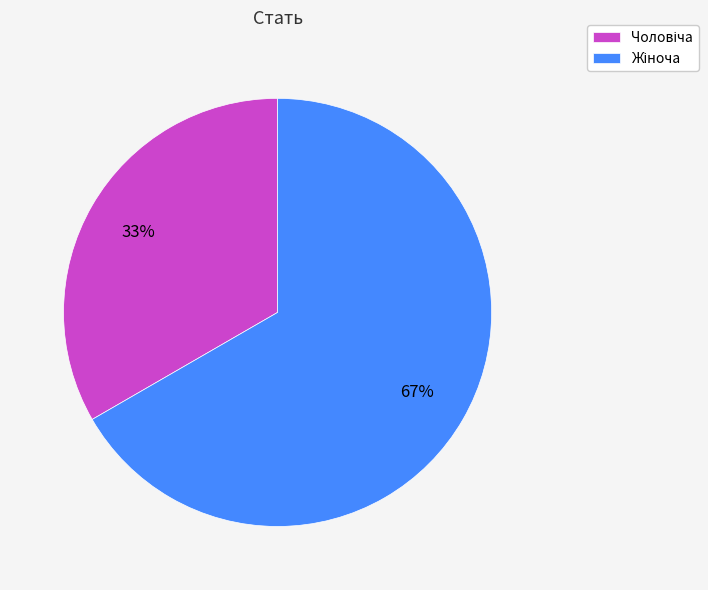

To the nearest percent, what is the average slice percentage?

50%